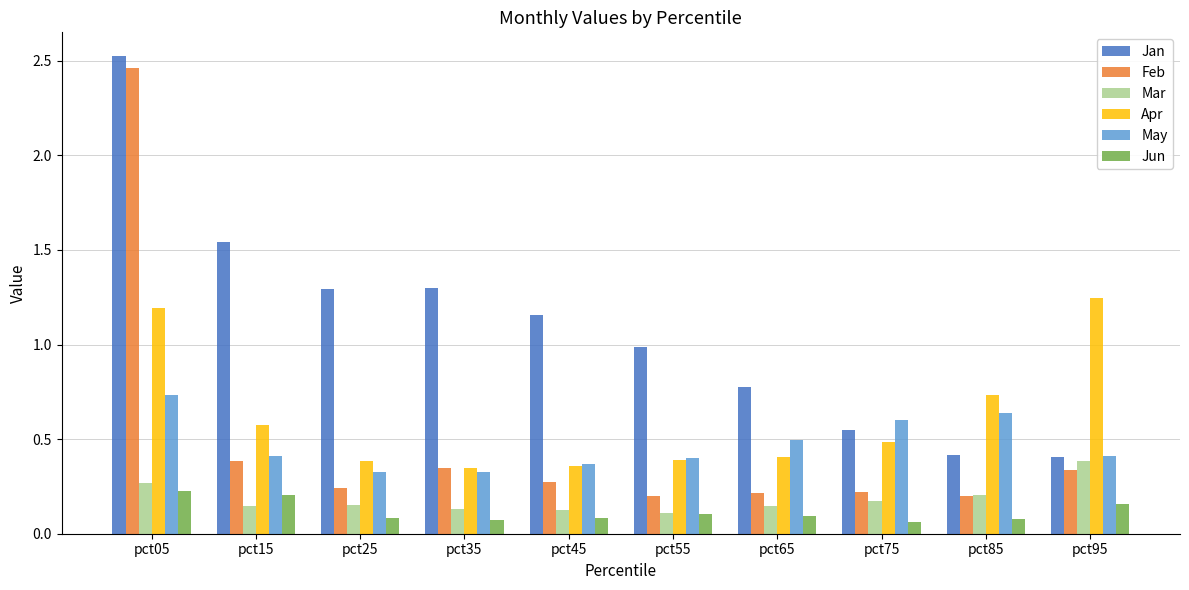

Are the bars horizontal?

No